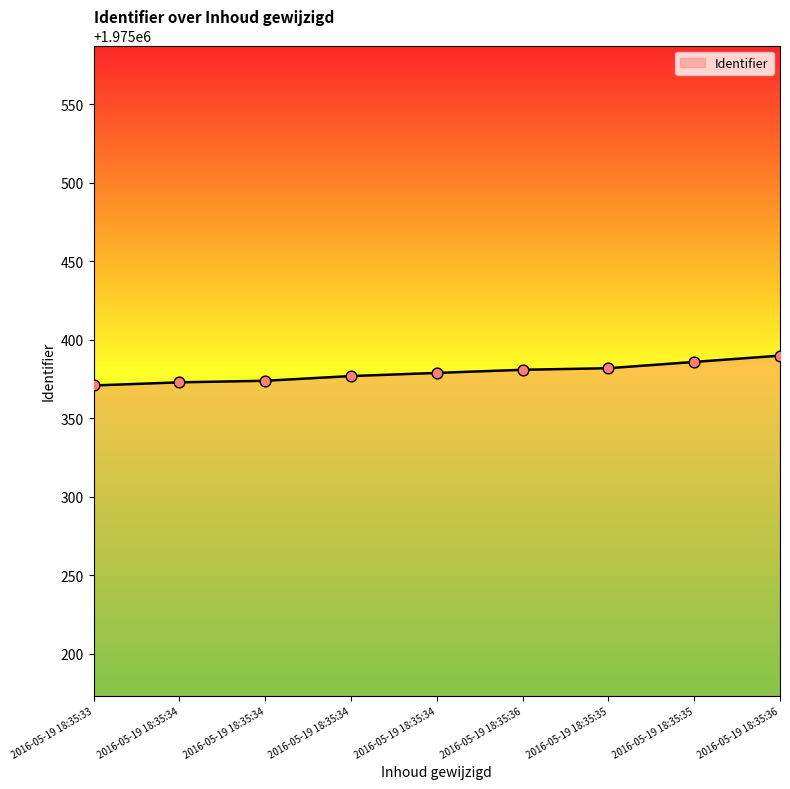

Which has a higher value, 2016-05-19 18:35:35 or 2016-05-19 18:35:36?

2016-05-19 18:35:36